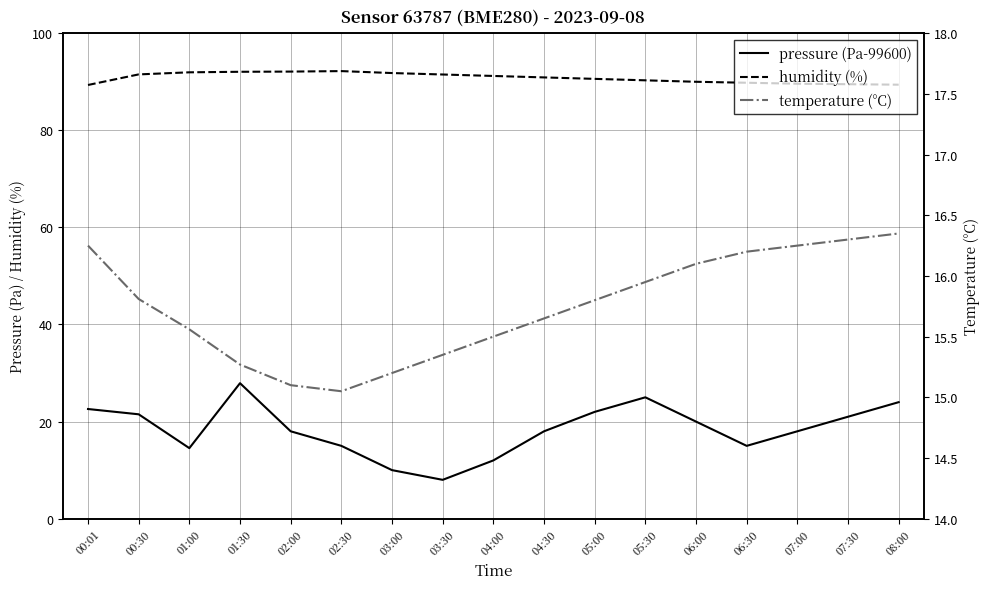

Is the value of pressure (Pa-99600) at 03:00 greater than the value of humidity (%) at 05:30?

No